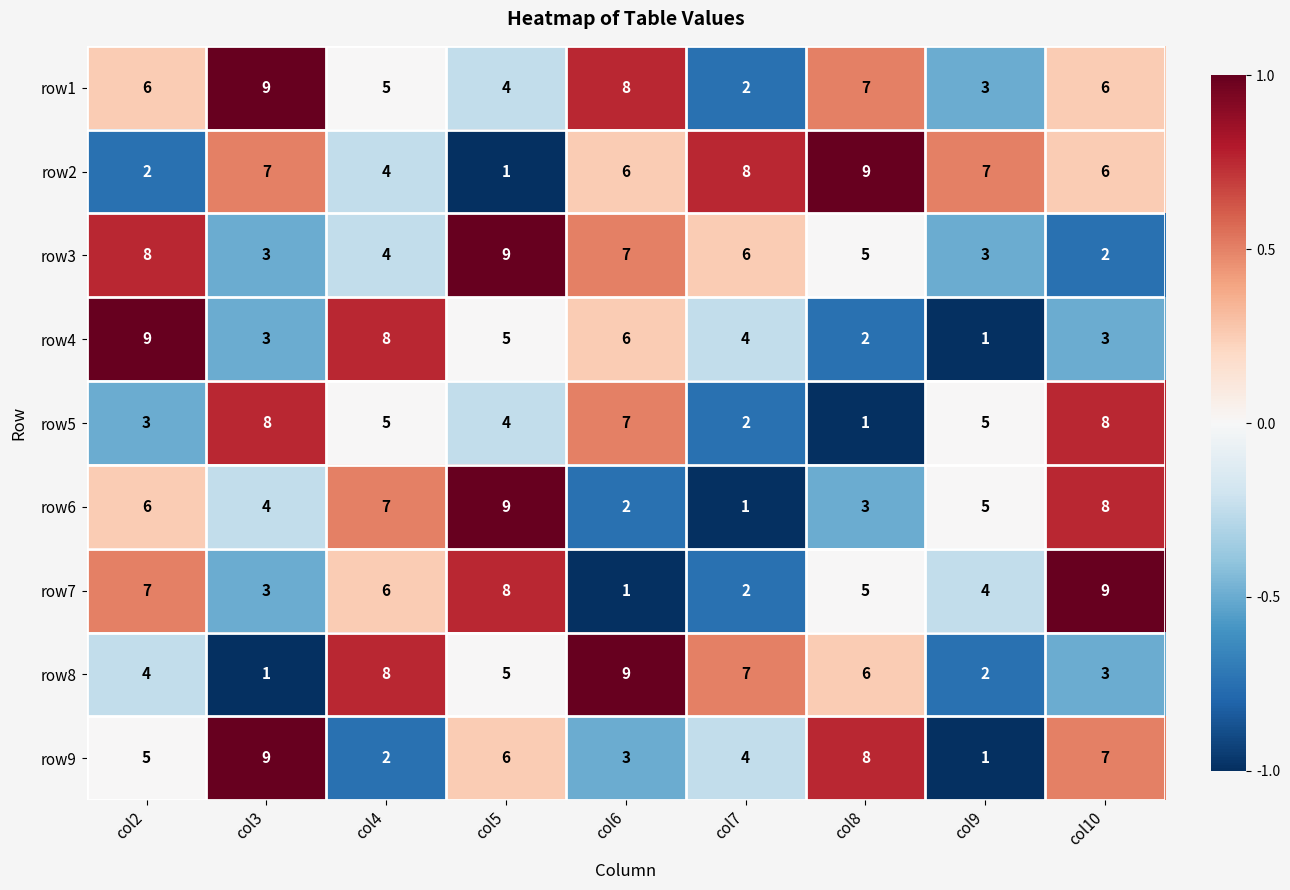

Between col5 and col7, which series saw the biggest shift?

row6